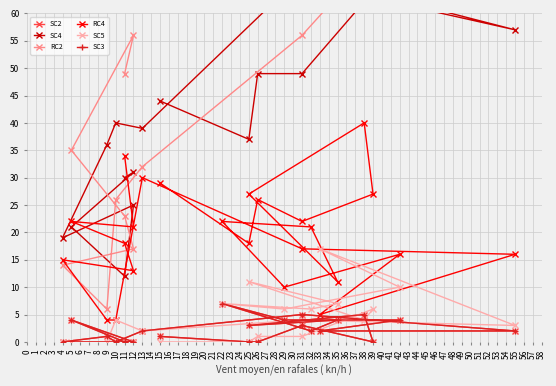

Which series has the largest range (max minus min)?

RC2